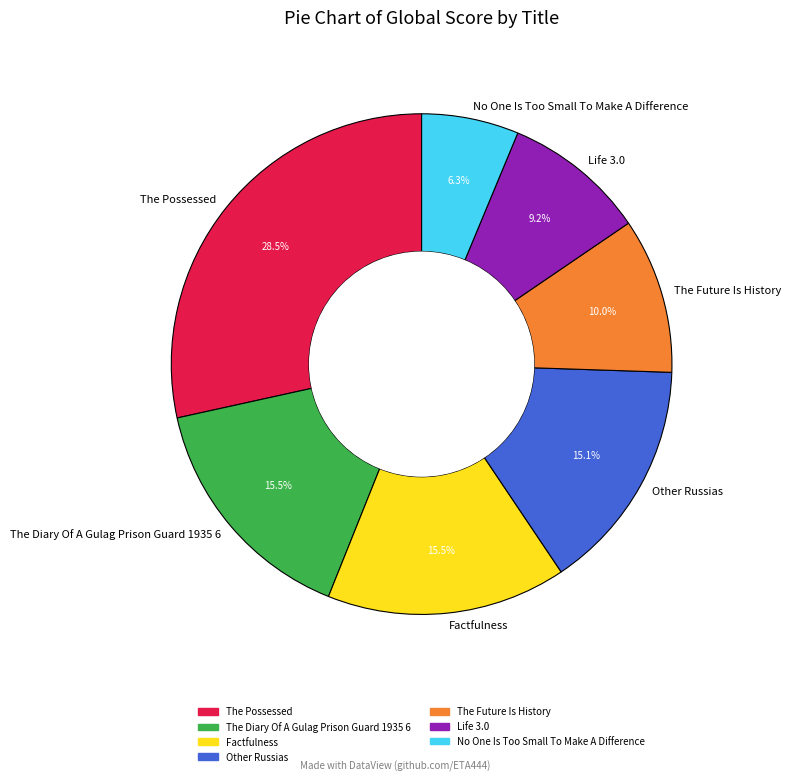

The The Diary Of A Gulag Prison Guard 1935 6 slice represents 28% of the pie. True or false?

False